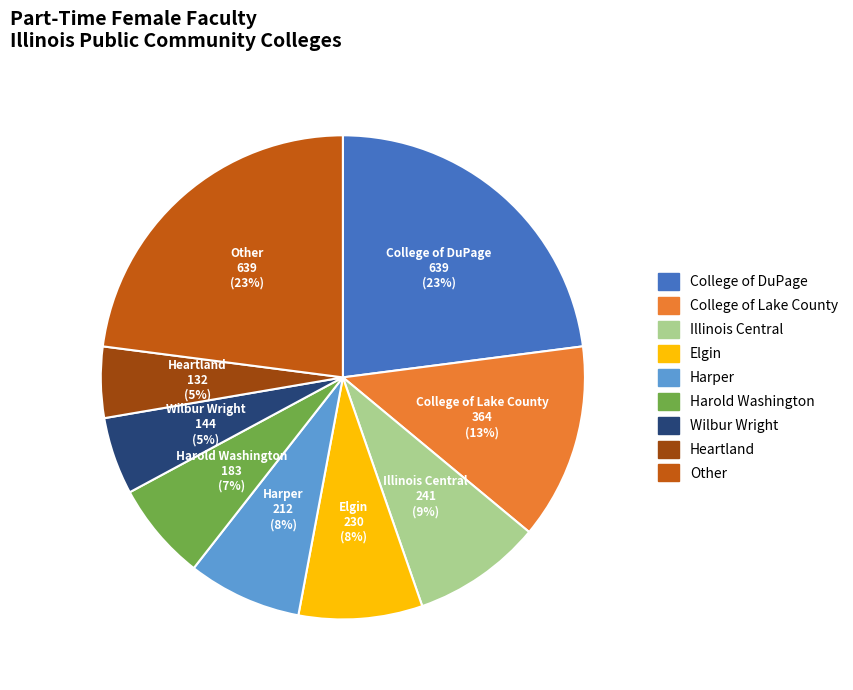

The College of Lake County slice represents 13% of the pie. True or false?

True